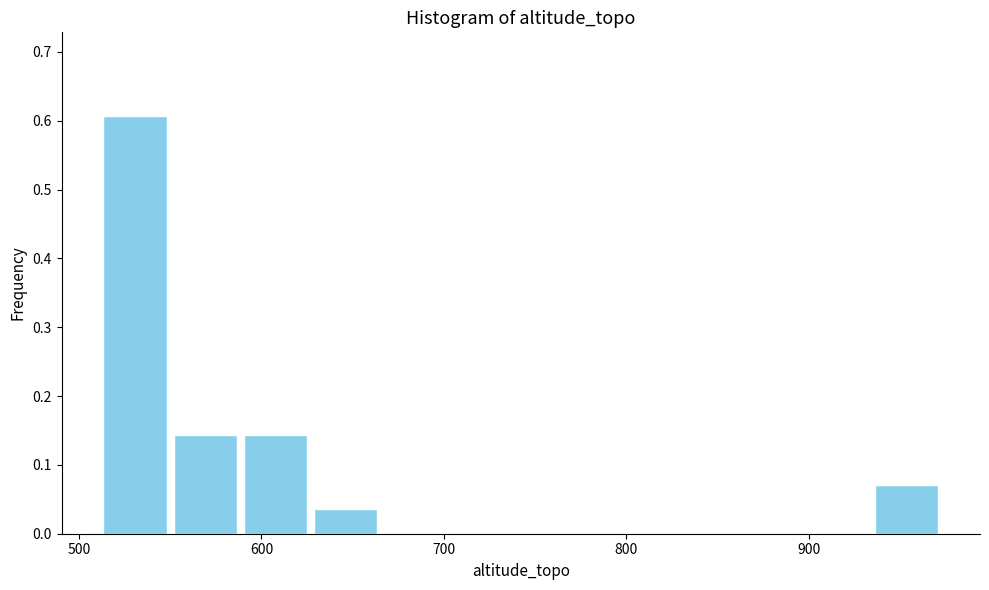

Around what value on the x-axis is the tallest bar? Give the approximate position of its centre, as read against the axis.

530